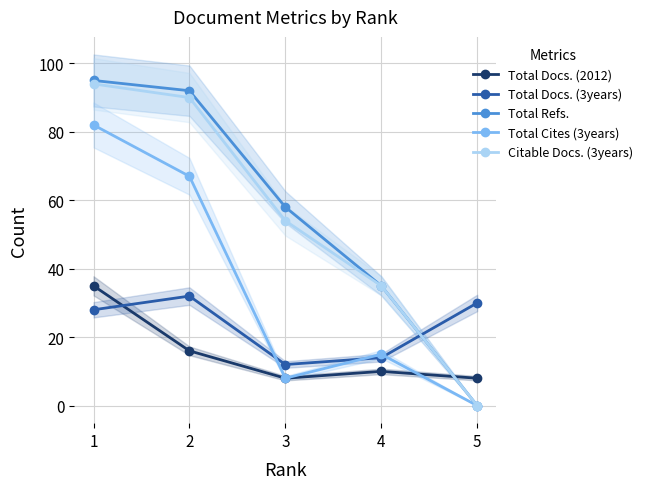

Is it true that Total Docs. (3years) equals 19 at 4?

False